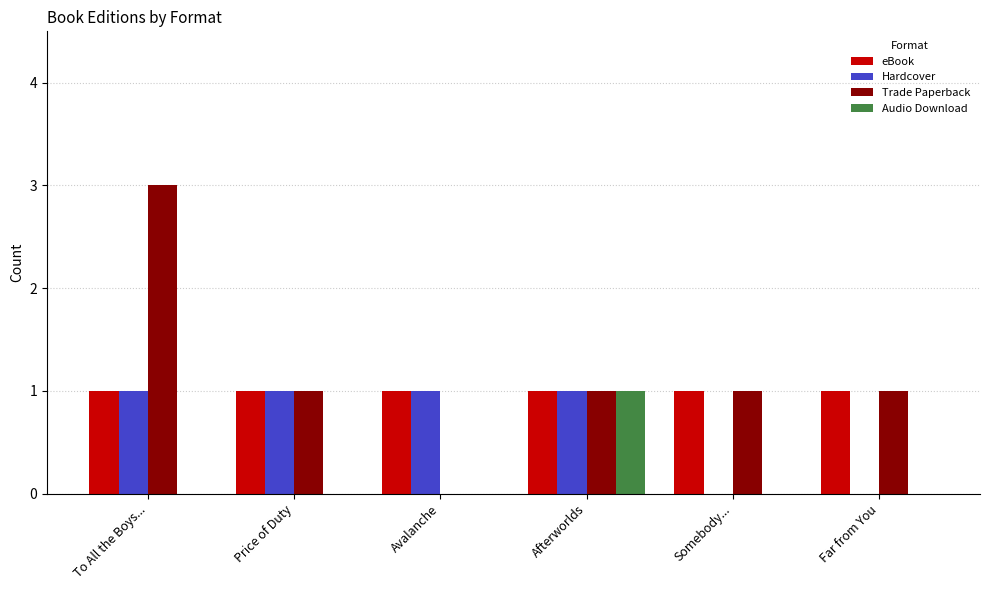

What is the sum of all Hardcover values?

4